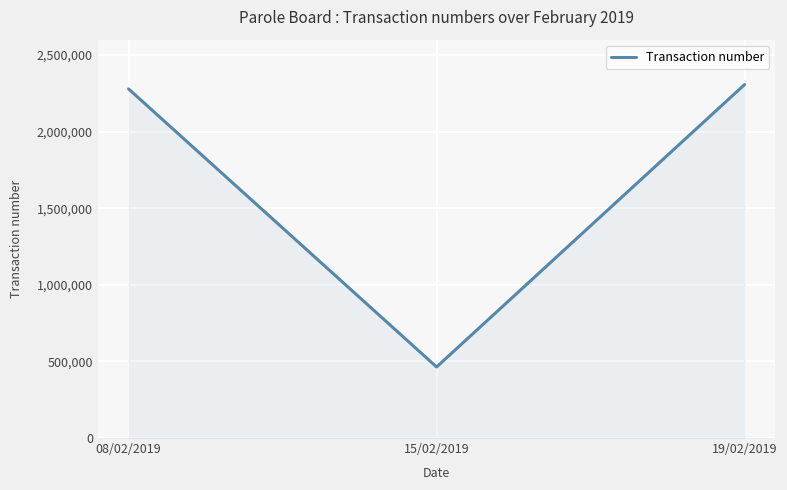

What is the change in value from 08/02/2019 to 19/02/2019?

+28671